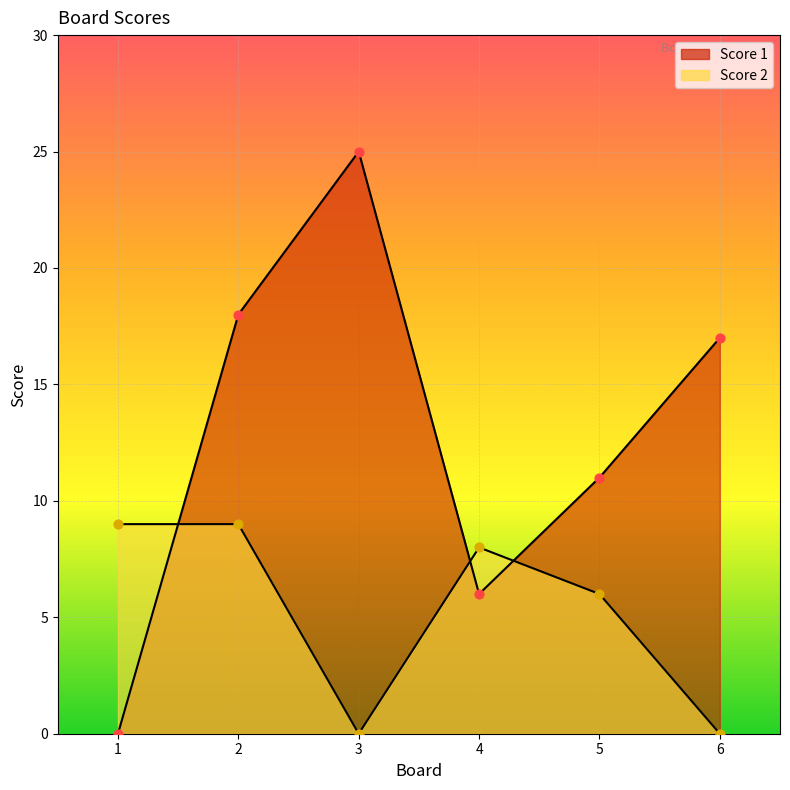

Which series contains the highest Y value?

Score 1